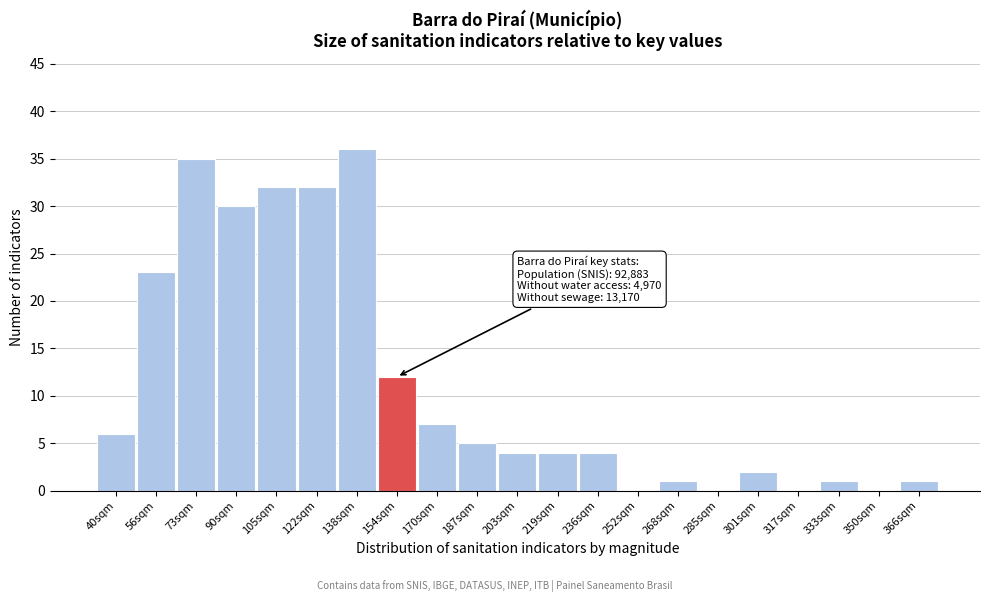

Reading left to right, transcribe all the data shown in this chart.

40sqm=6	56sqm=23	73sqm=35	90sqm=30	105sqm=32	122sqm=32	138sqm=36	154sqm=12	170sqm=7	187sqm=5	203sqm=4	219sqm=4	236sqm=4	252sqm=0	268sqm=1	285sqm=0	301sqm=2	317sqm=0	333sqm=1	350sqm=0	366sqm=1